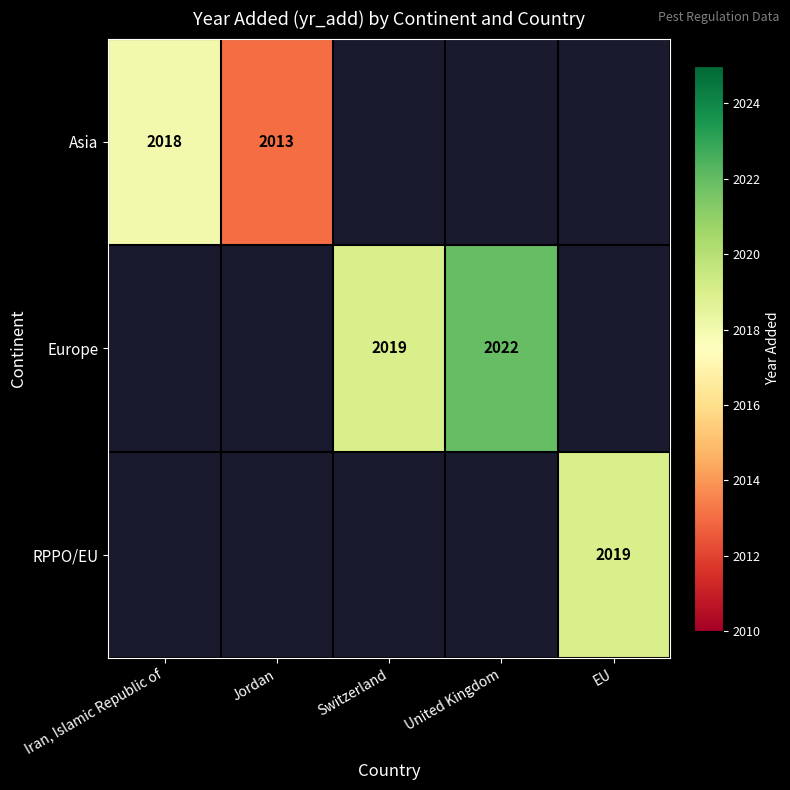

The Europe series shows 2826 at Switzerland. True or false?

False